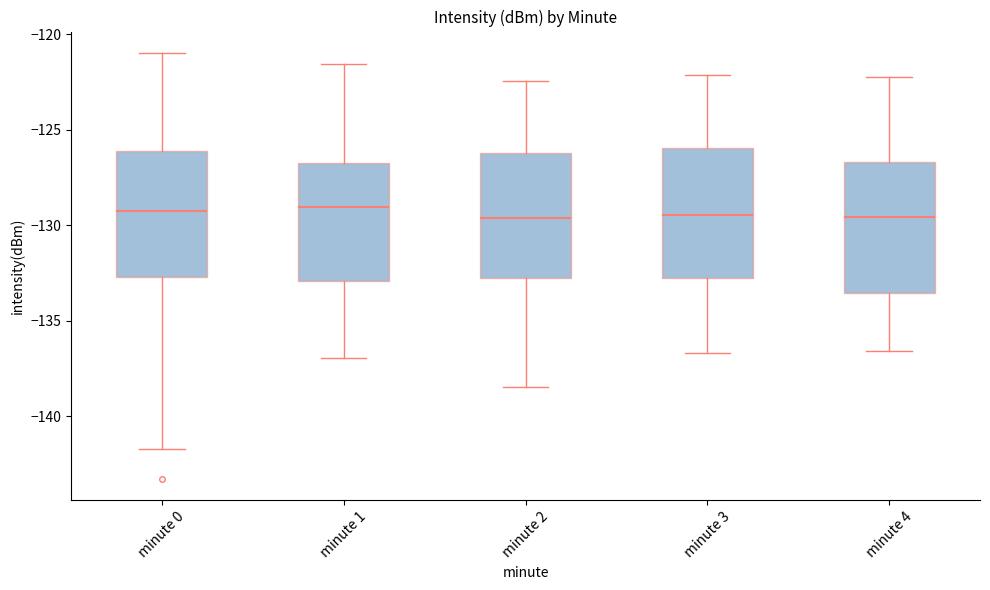

Where does the median line of the box for minute 4 sit on the y-axis? The values are not printed on the chart, so give them approximately, as read against the axis.

-129.5